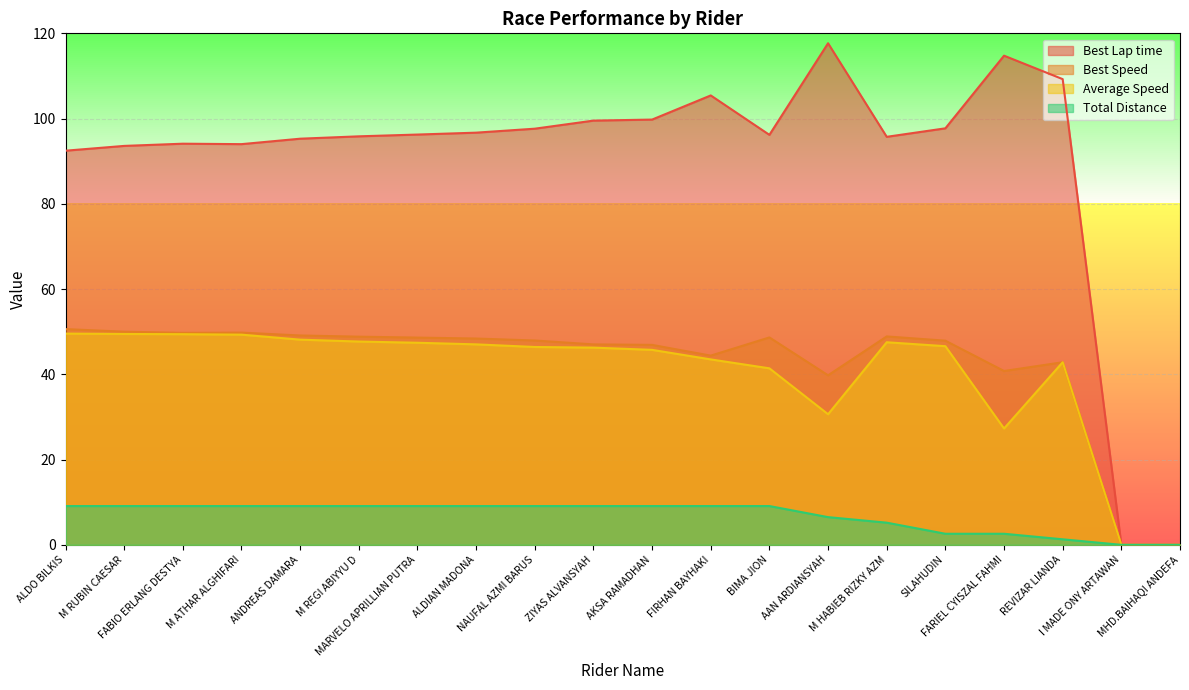

What is the label of the 16th point from the right?

ANDREAS DAMARA